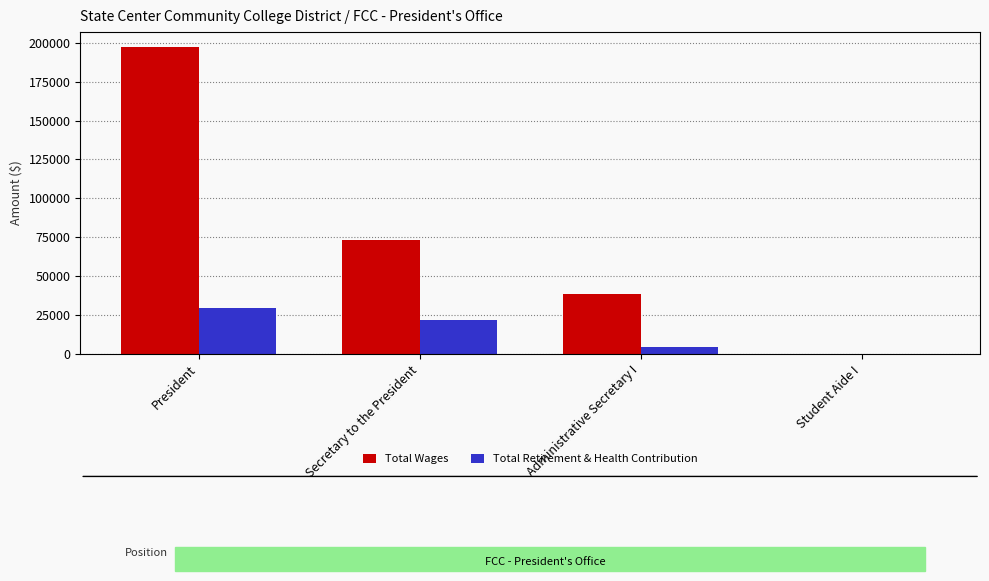

The Total Wages series shows 15787 at Administrative Secretary I. True or false?

False